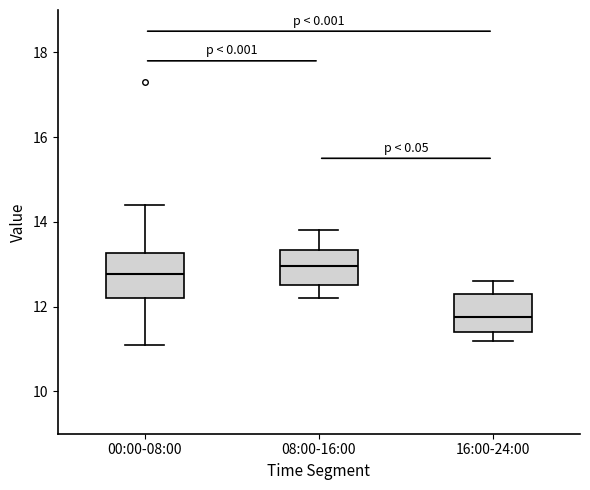

Reading left to right, transcribe this box plot: for each box, give where its median line is, the range the box spans, and where its two whiskers end, as read against the y-axis. The values are not printed on the chart, so give them approximately, as read against the axis.

00:00-08:00: median 12.8, box 12.2 to 13.2, whiskers 11.2 to 14.4
08:00-16:00: median 13.0, box 12.6 to 13.4, whiskers 12.2 to 13.8
16:00-24:00: median 11.8, box 11.4 to 12.4, whiskers 11.2 to 12.6